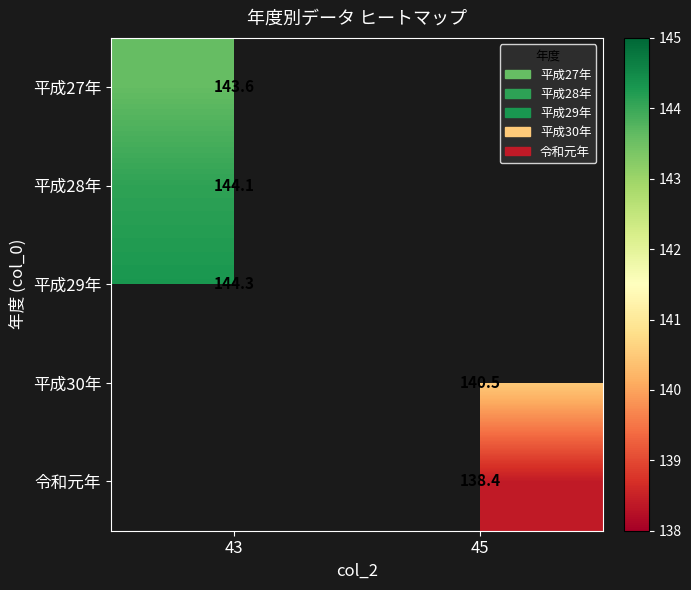

The 平成28年 series shows 144.1 at 43. True or false?

True